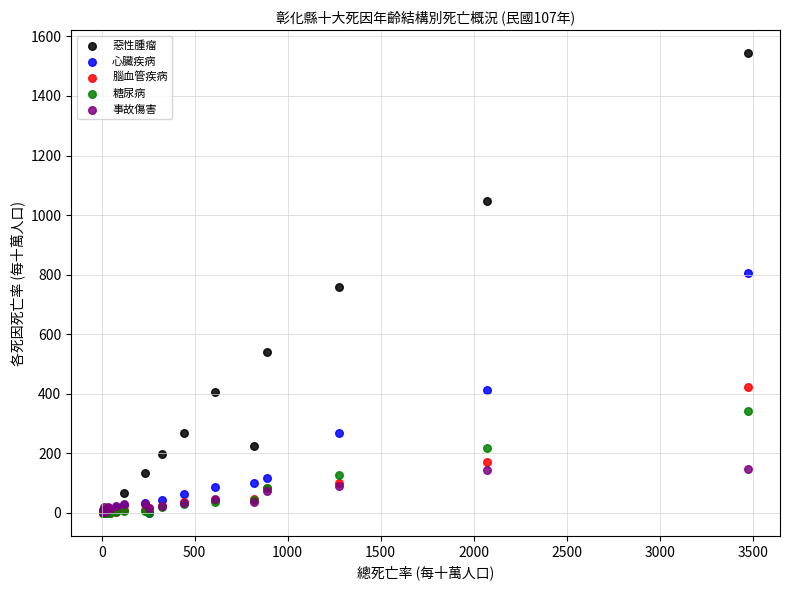

Which series reaches the maximum Y coordinate?

惡性腫瘤